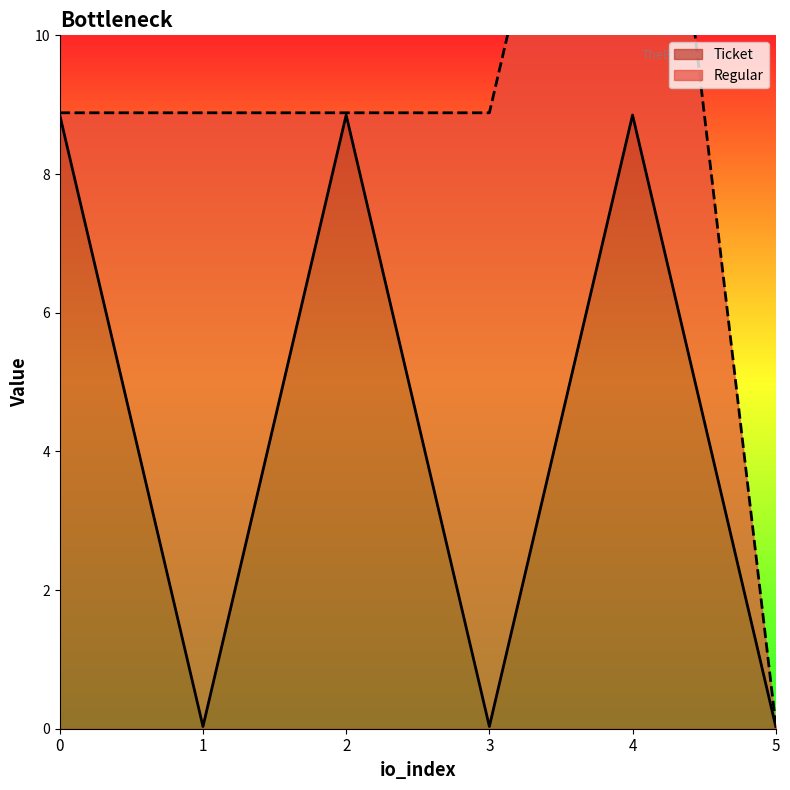

How many points are lower than both their immediate neighbors (excluding endpoints)?

2